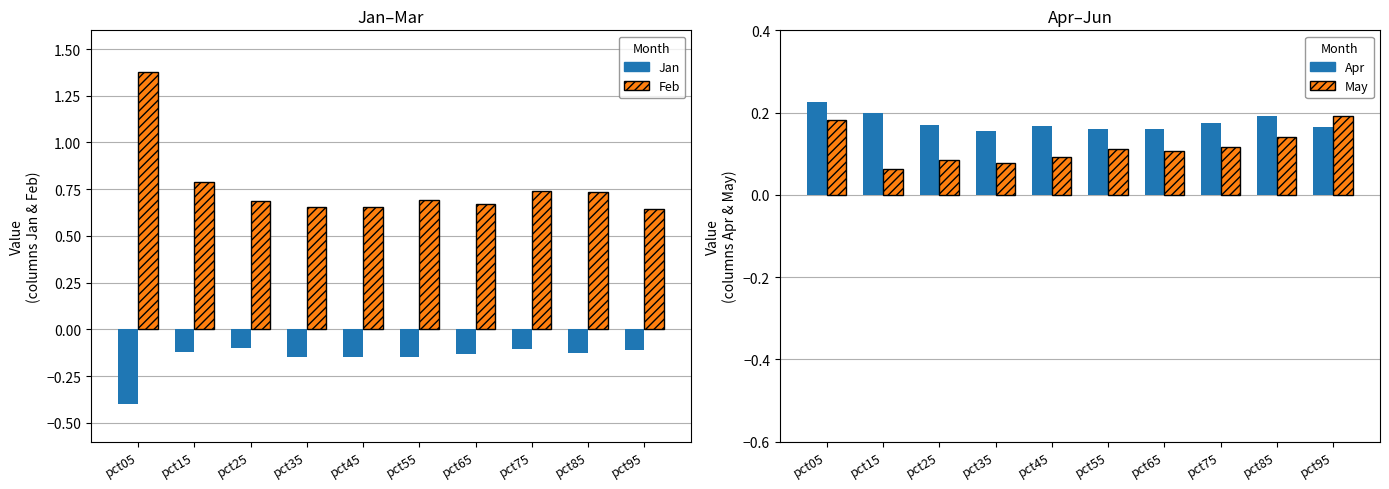

Read the May value at pct45.

0.1